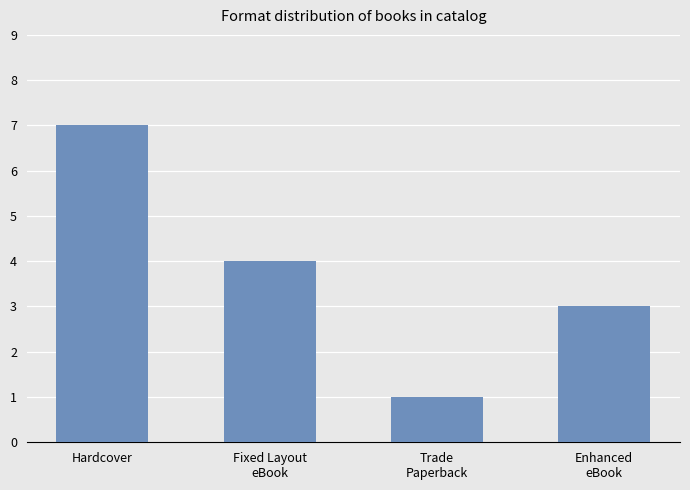

Does the chart contain stacked bars?

No